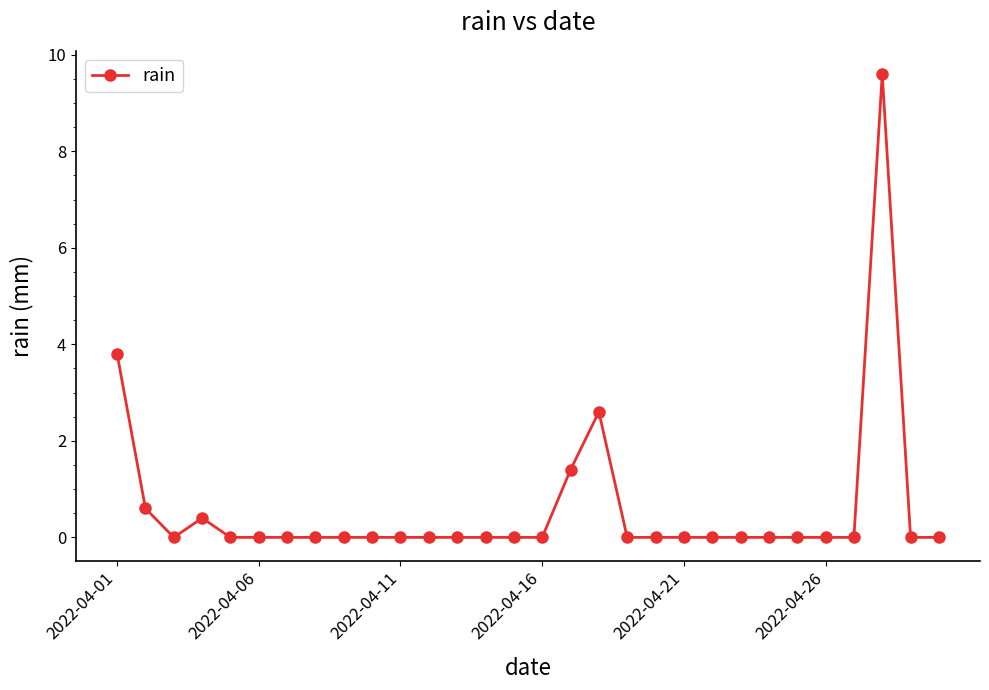

Count the number of categories in the chart.

30